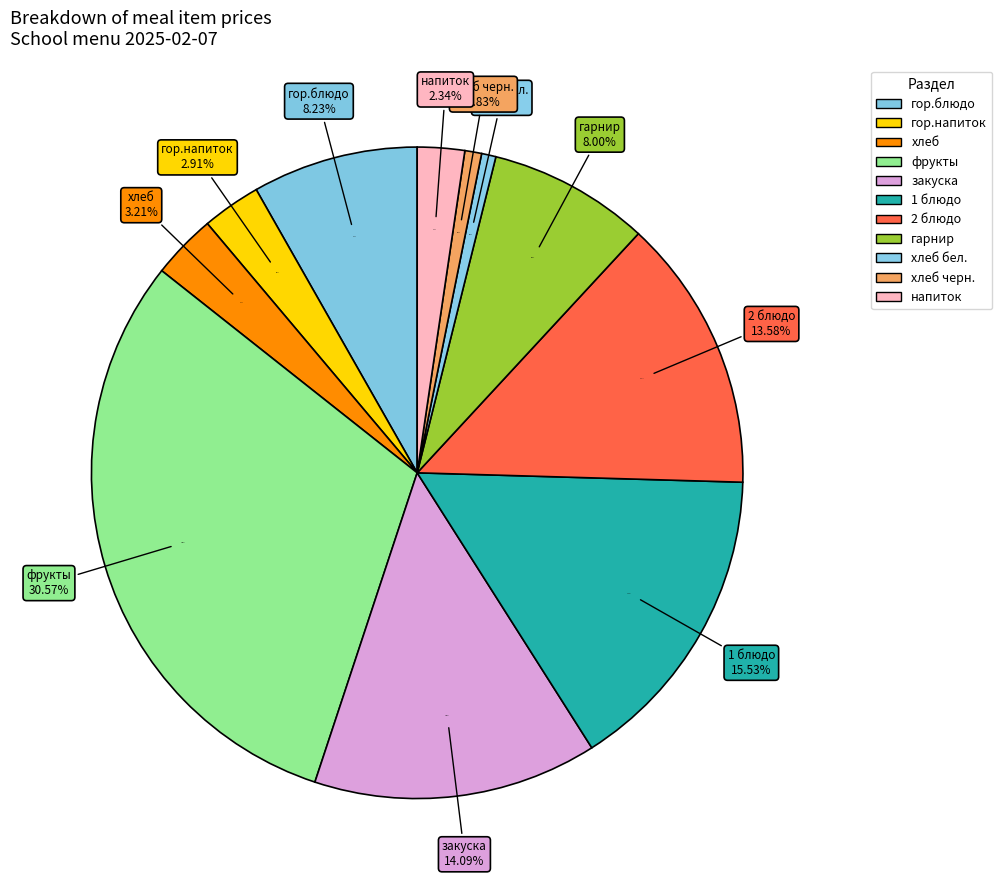

Which slice is the largest?

фрукты